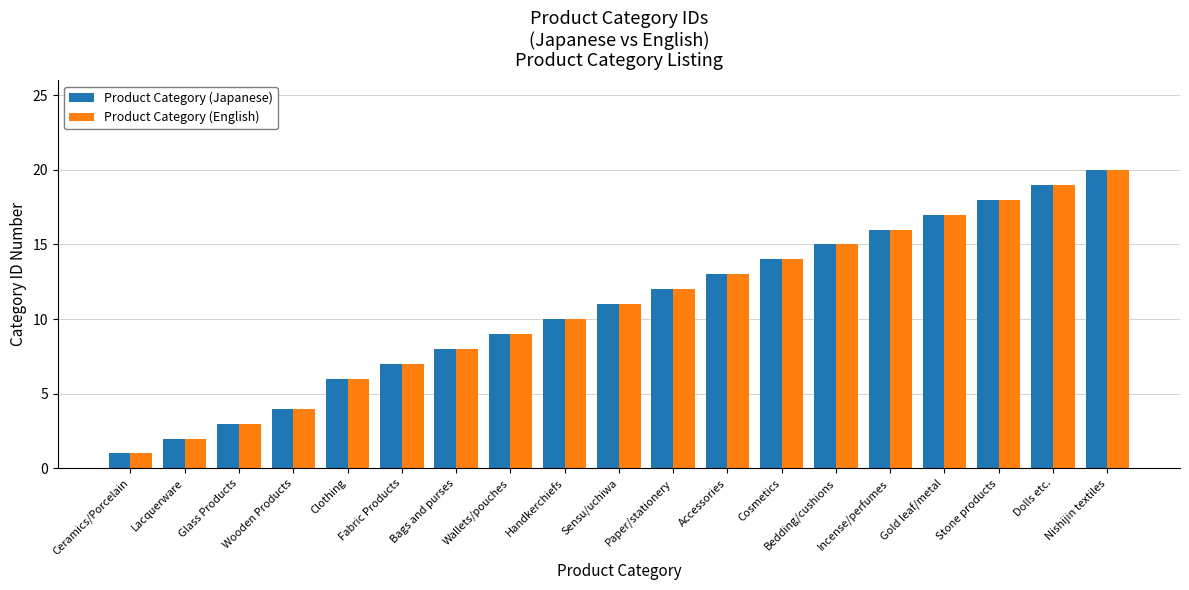

Is it true that Product Category (Japanese) equals 8 at Bags and purses?

True